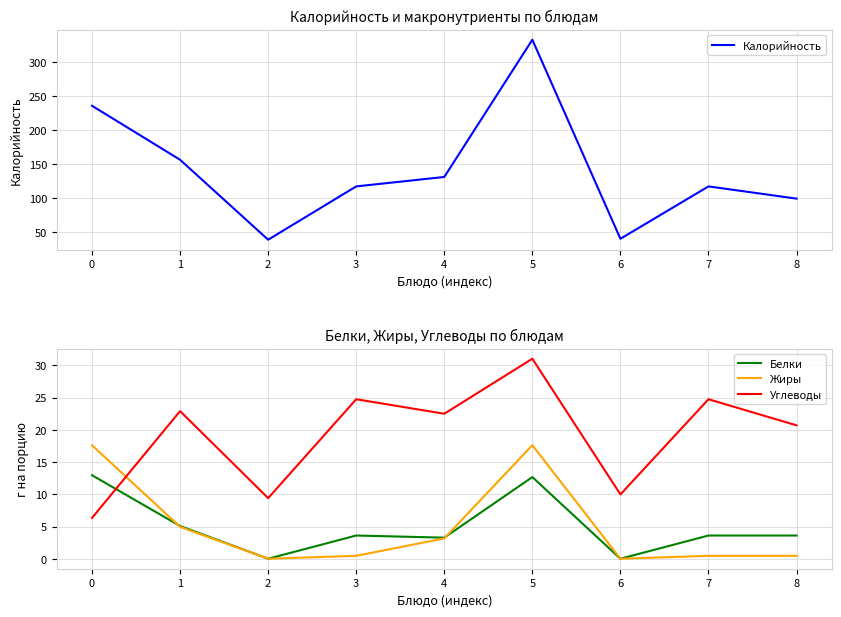

In Калорийность, how many points are lower than both neighbors (excluding endpoints)?

2